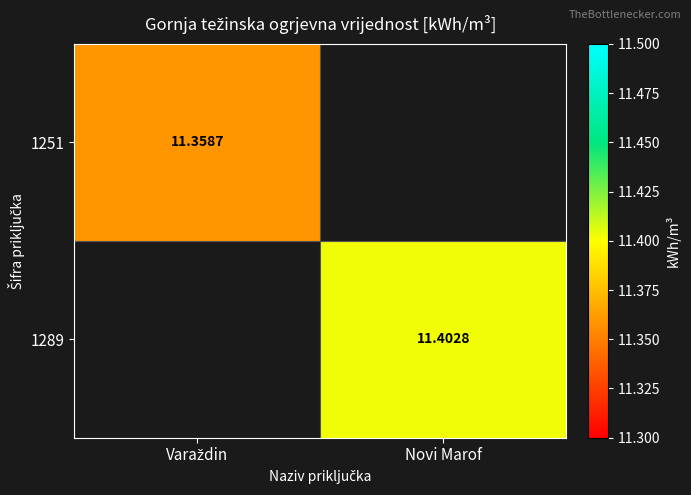

At how many categories does at least one series exceed 0?

2